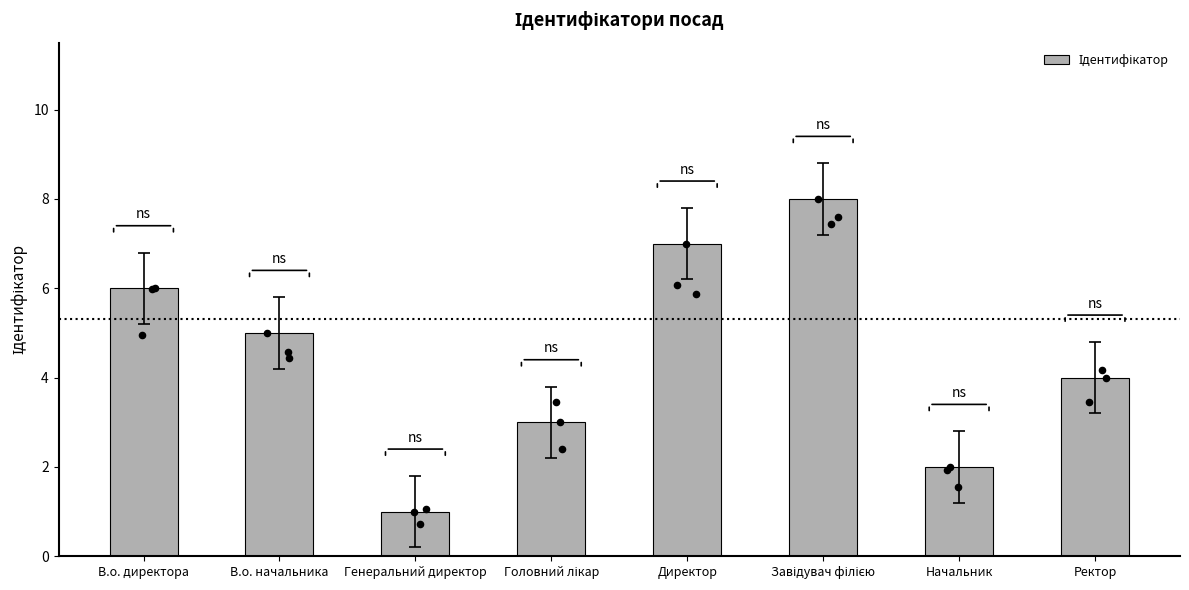

What is the ratio of the value at В.о. начальника to the value at Ректор?

1.2